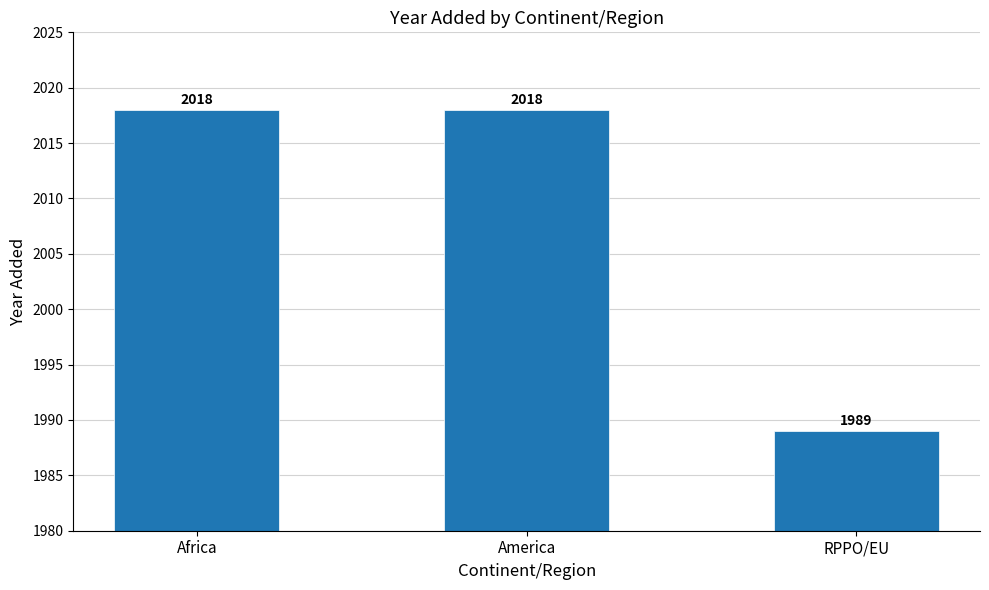

What is the difference between the maximum and minimum values?

29